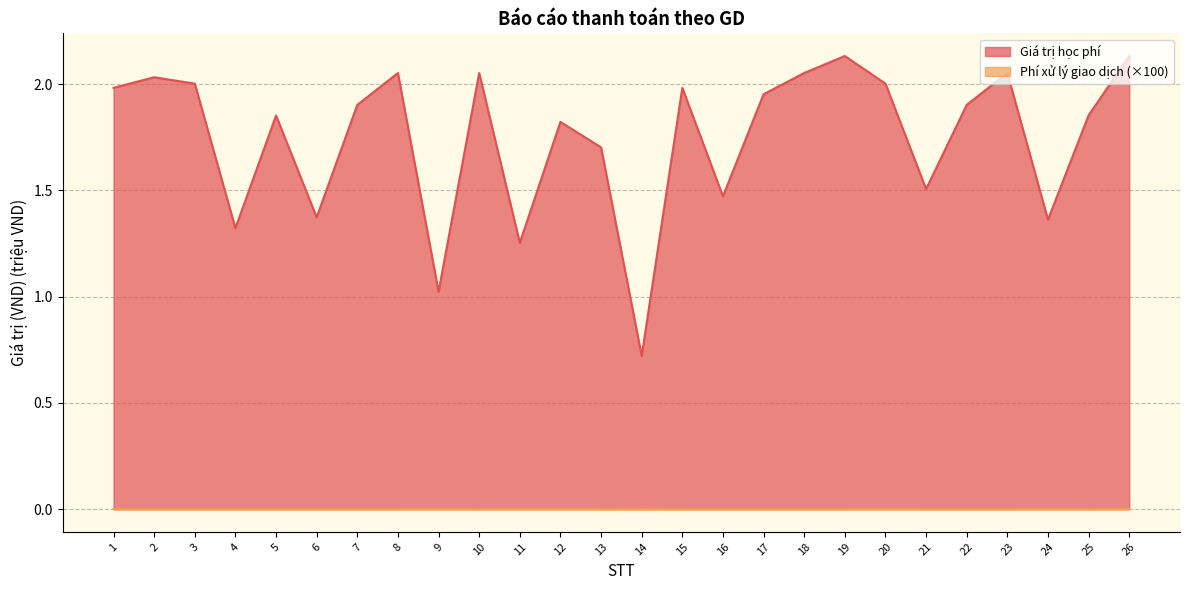

True or false: Giá trị học phí has a value of 1.5 at 16.

True